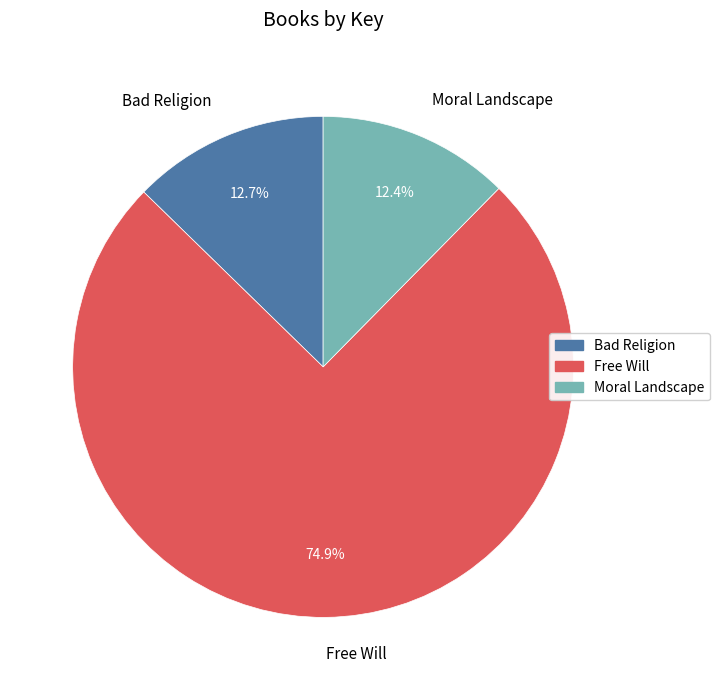

Which slice represents more than half of the pie?

Free Will